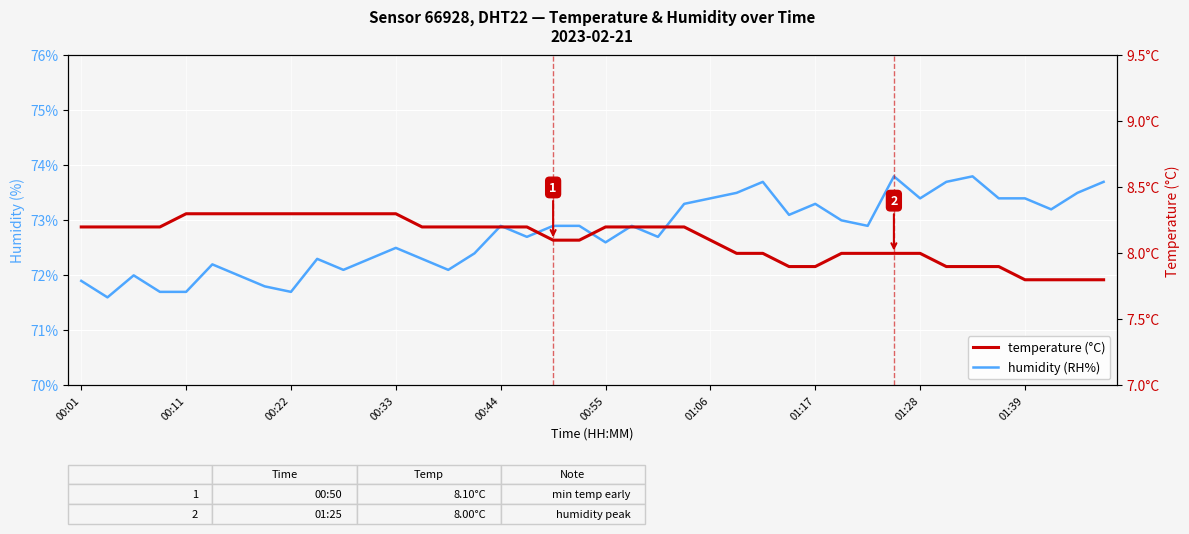

True or false: temperature (°C) and humidity (RH%) intersect in this chart.

False